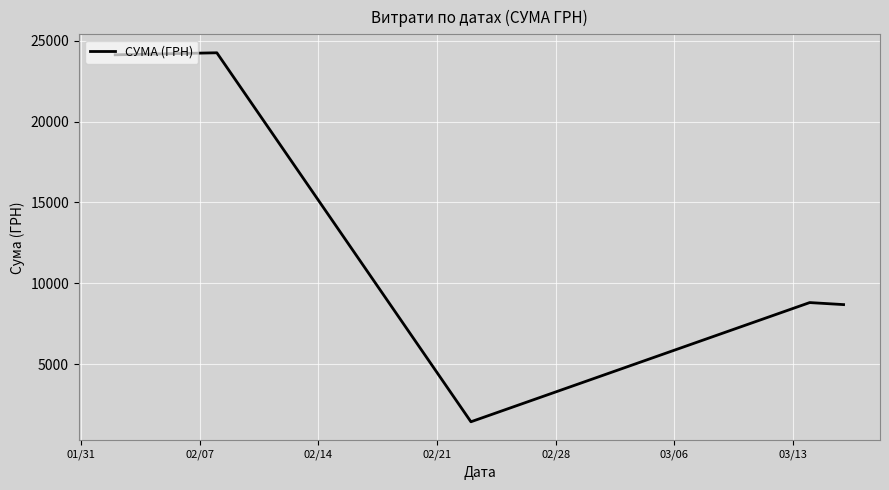

Does the chart display data point markers on the line(s)?

No